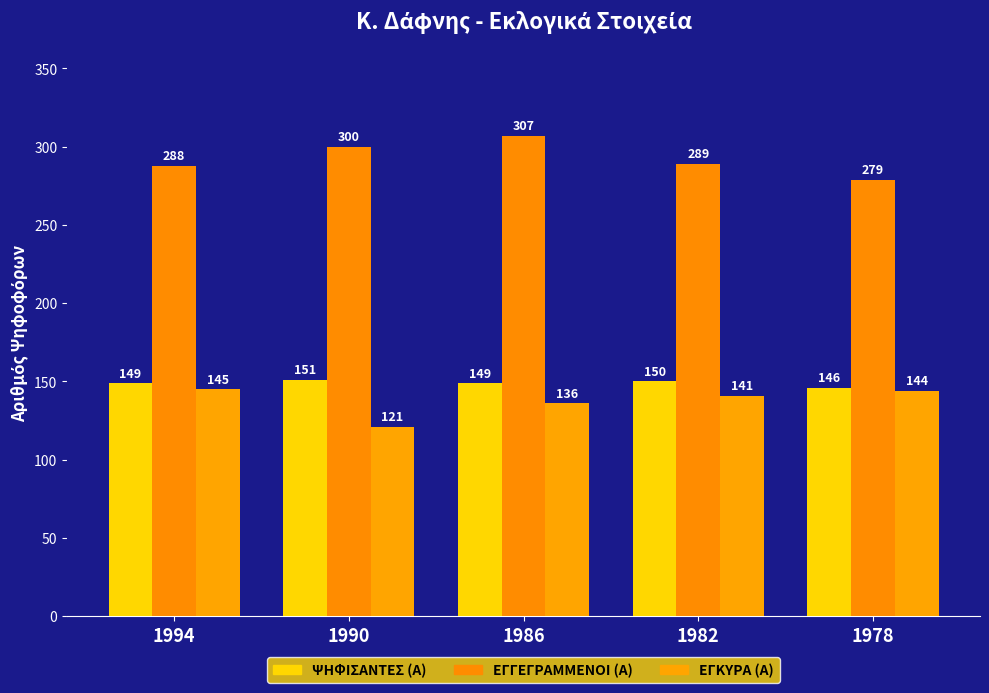

Which series has the largest total across all categories?

ΕΓΓΕΓΡΑΜΜΕΝΟΙ (Α)